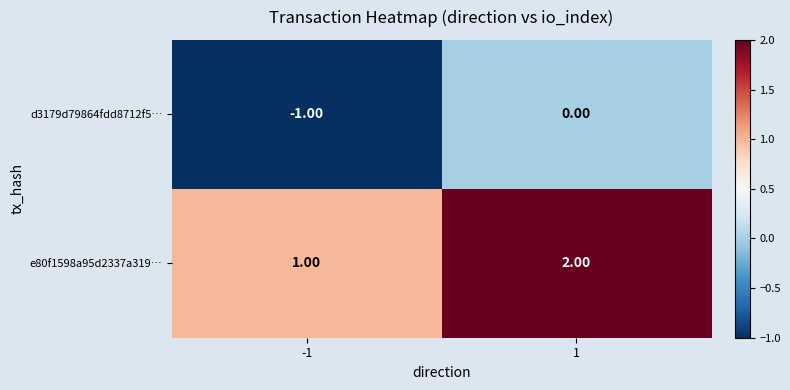

What is the sum of the e80f1598a95d2337a319… values at -1 and 1?

3